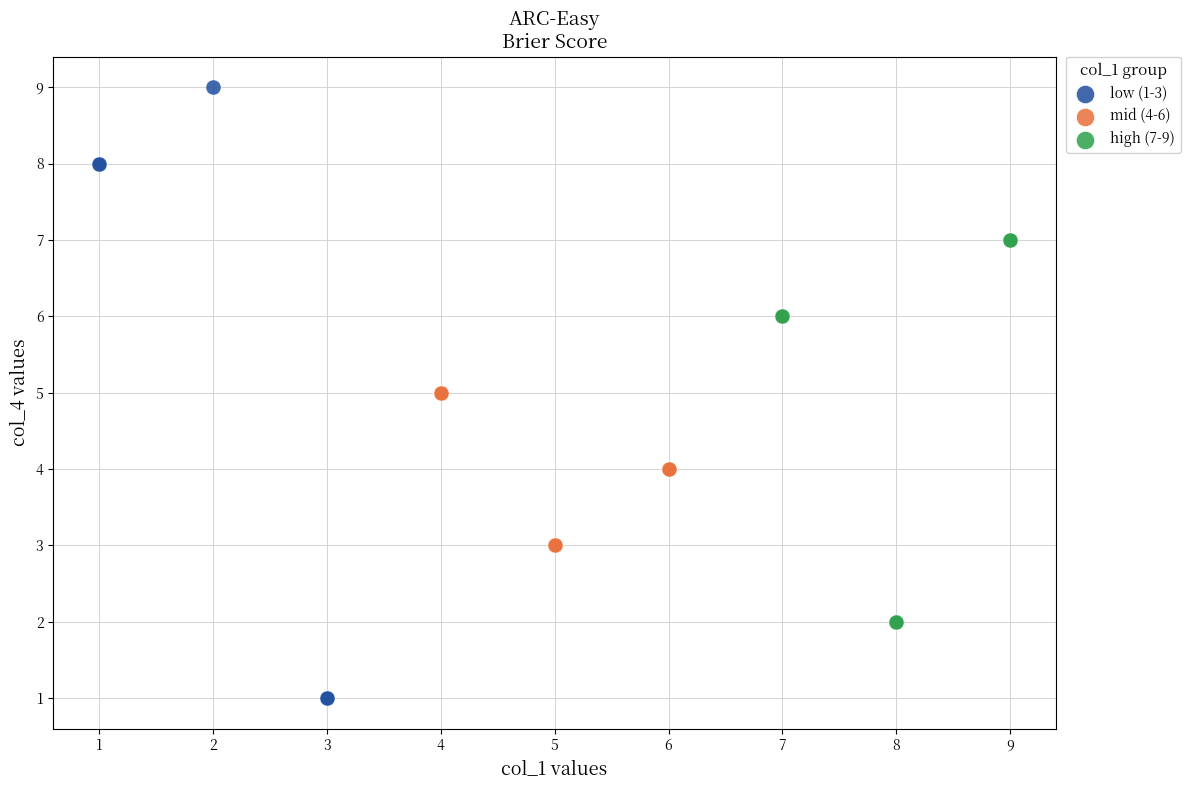

Which series has the widest spread of Y values?

low (1-3)